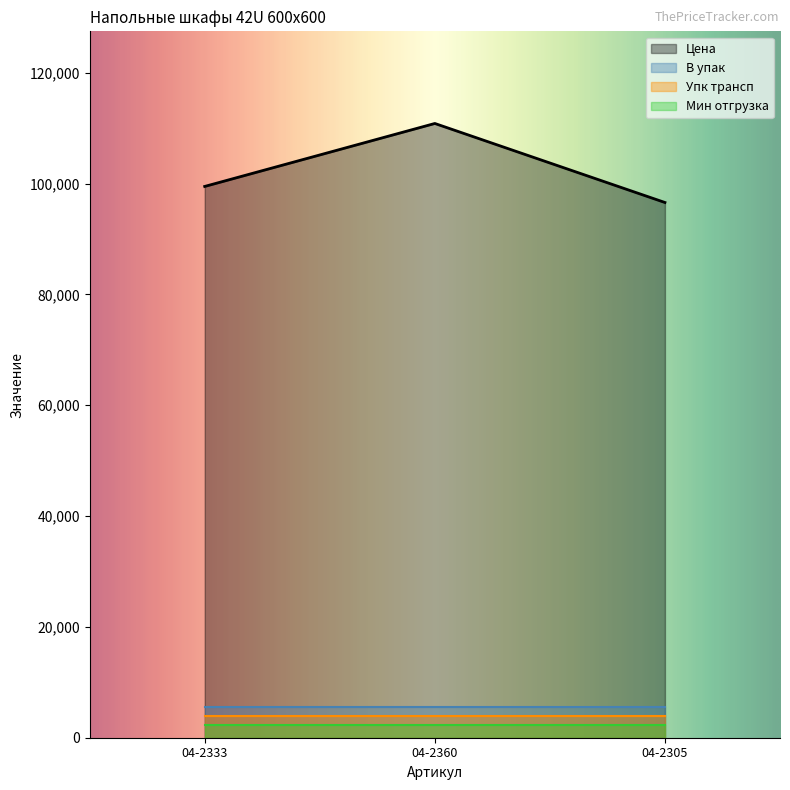

What is the minimum value shown in the chart?

2217.2